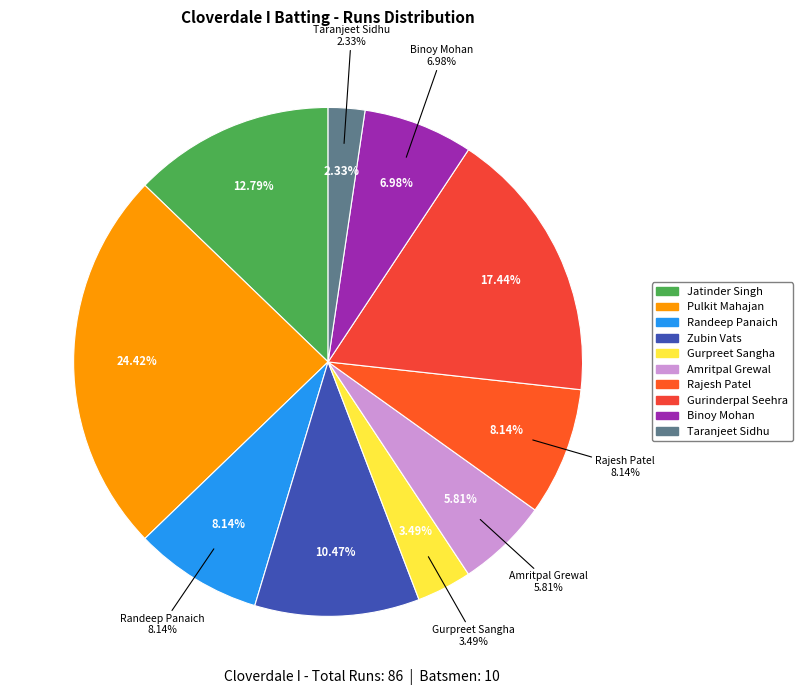

Approximately how many times larger is the value at Jatinder Singh compared to Rajesh Patel?

1.6